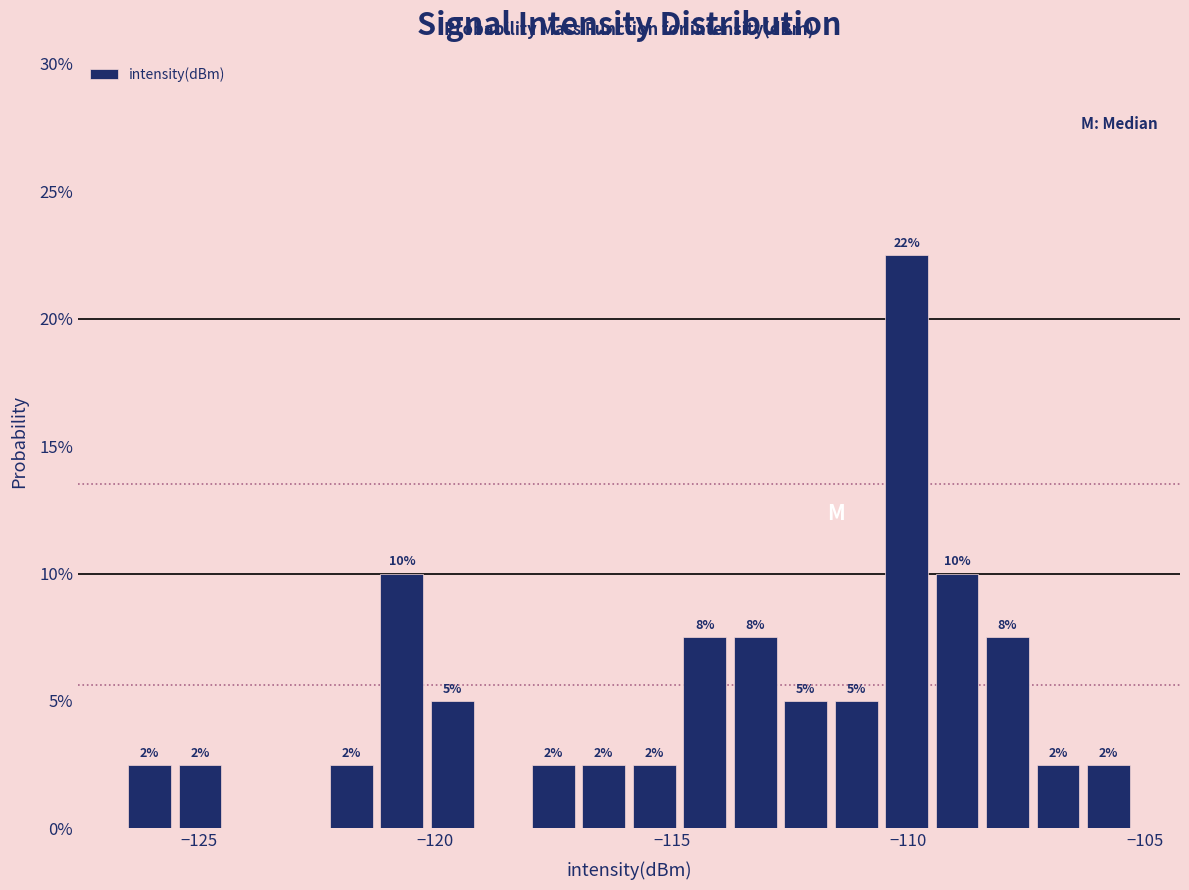

Read against the x-axis, roughly where is the centre of the tallest bar?

-110.0